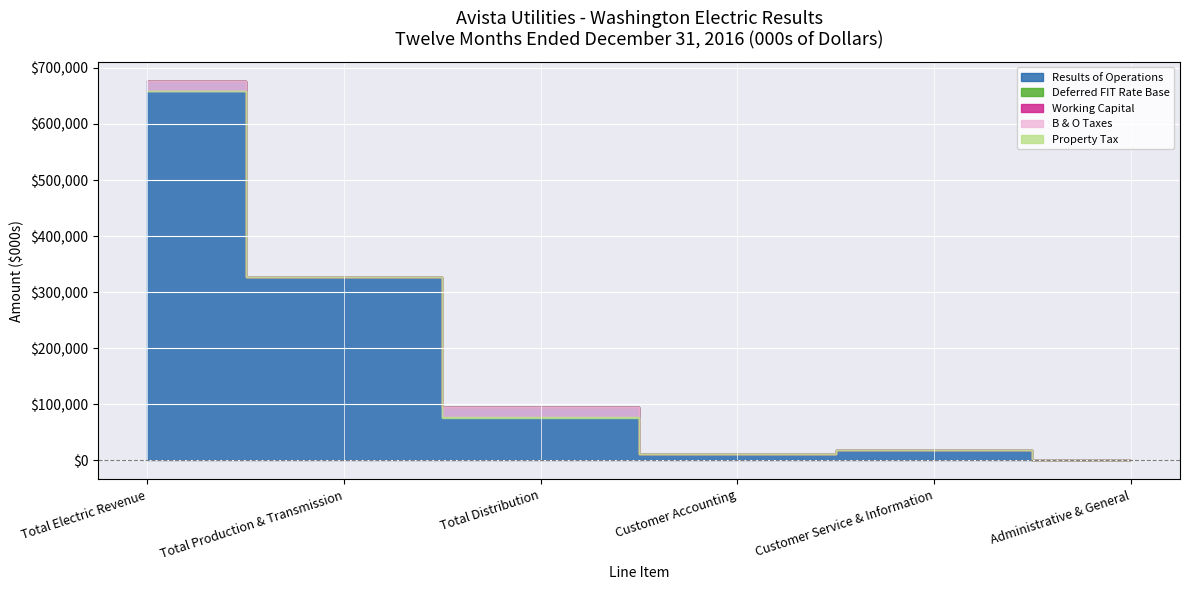

Which category has the highest value in the Property Tax series?

Total Electric Revenue